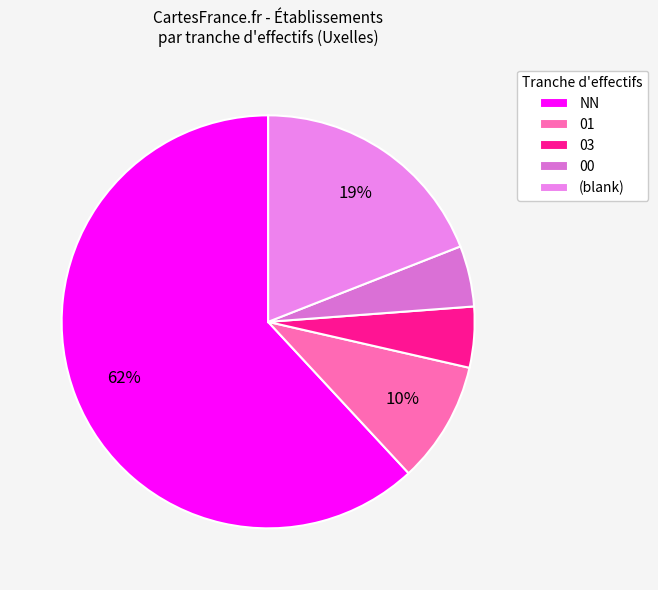

To the nearest percent, what percentage of the pie is 01?

10%